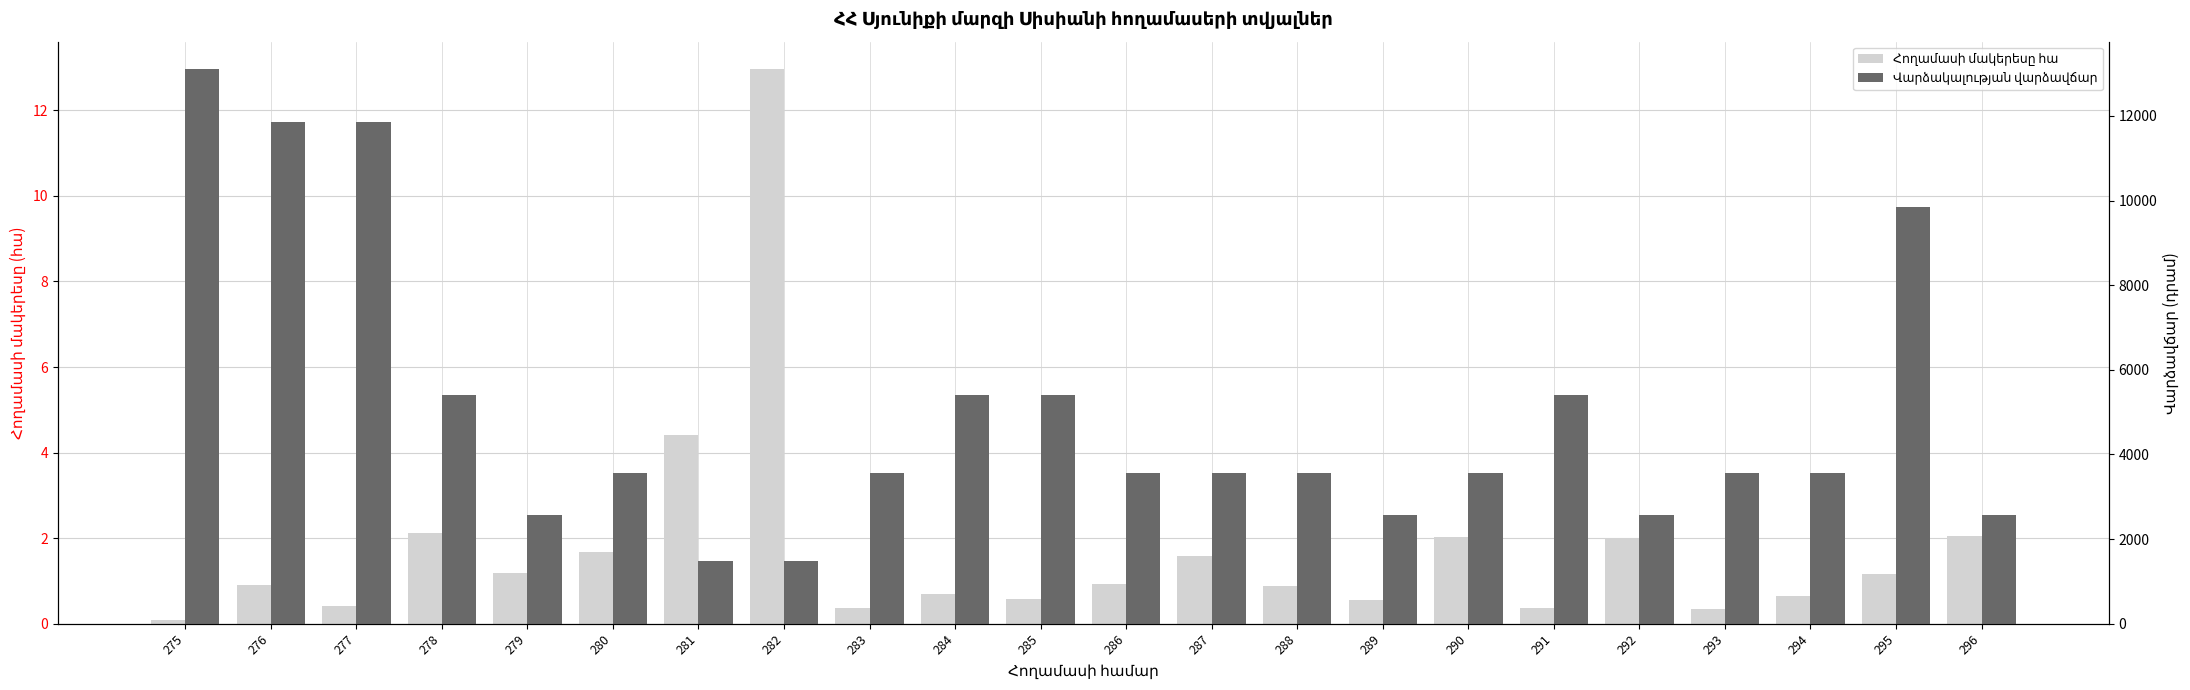

Is the value of Վարձակալության վարձավճար at 295 greater than the value of Հողամասի մակերեսը հա at 282?

Yes